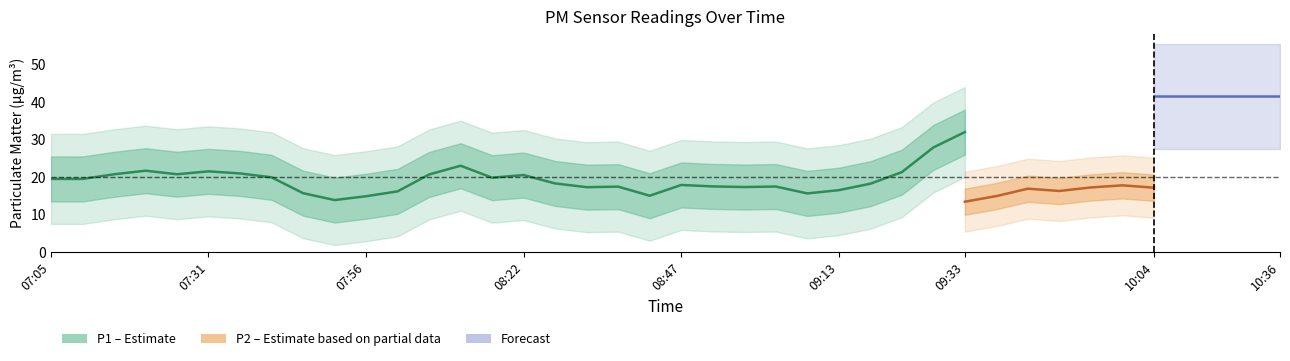

How many data points does each series have?

40